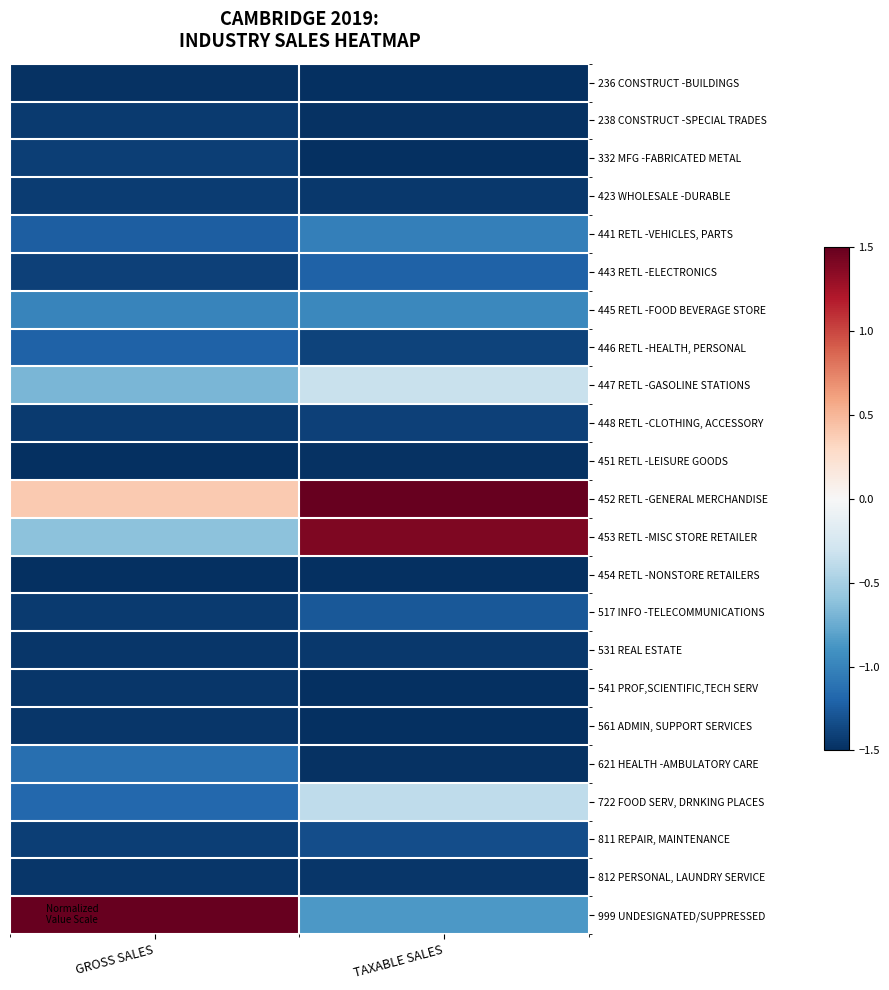

Which category has the highest value across all series?

TAXABLE SALES